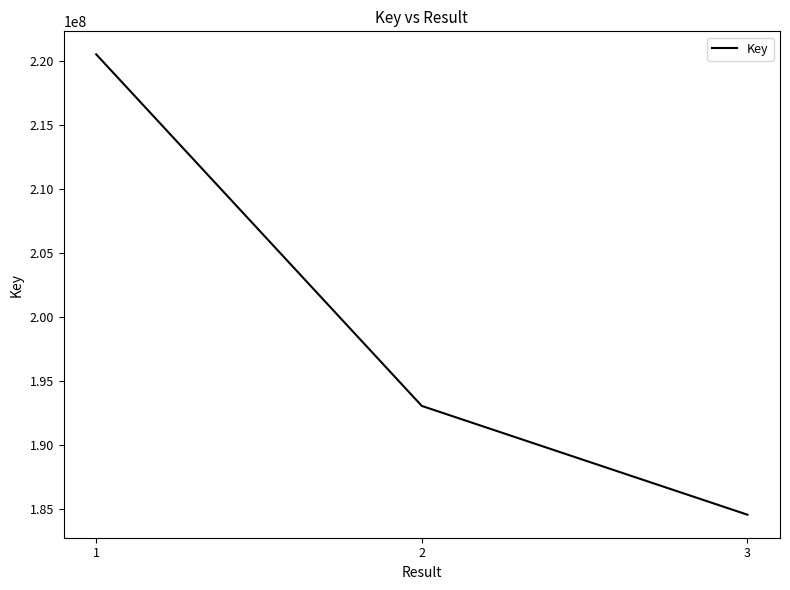

What value does the data have at 2?

193034706